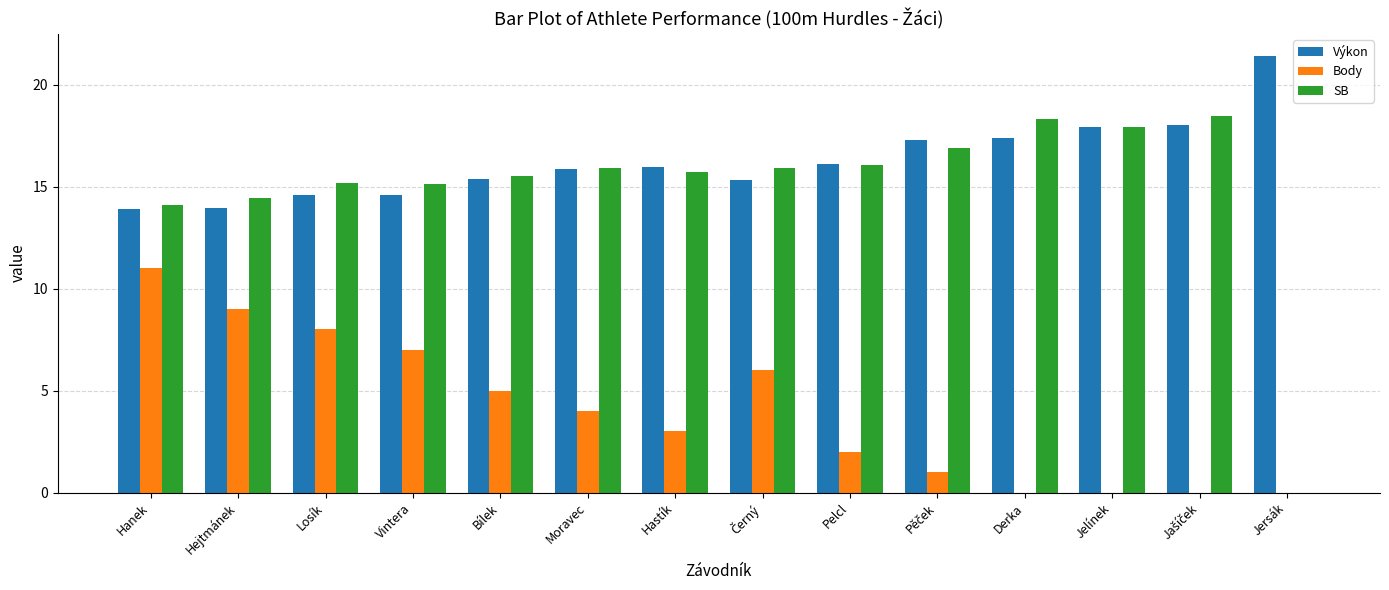

How many groups of bars are there?

14